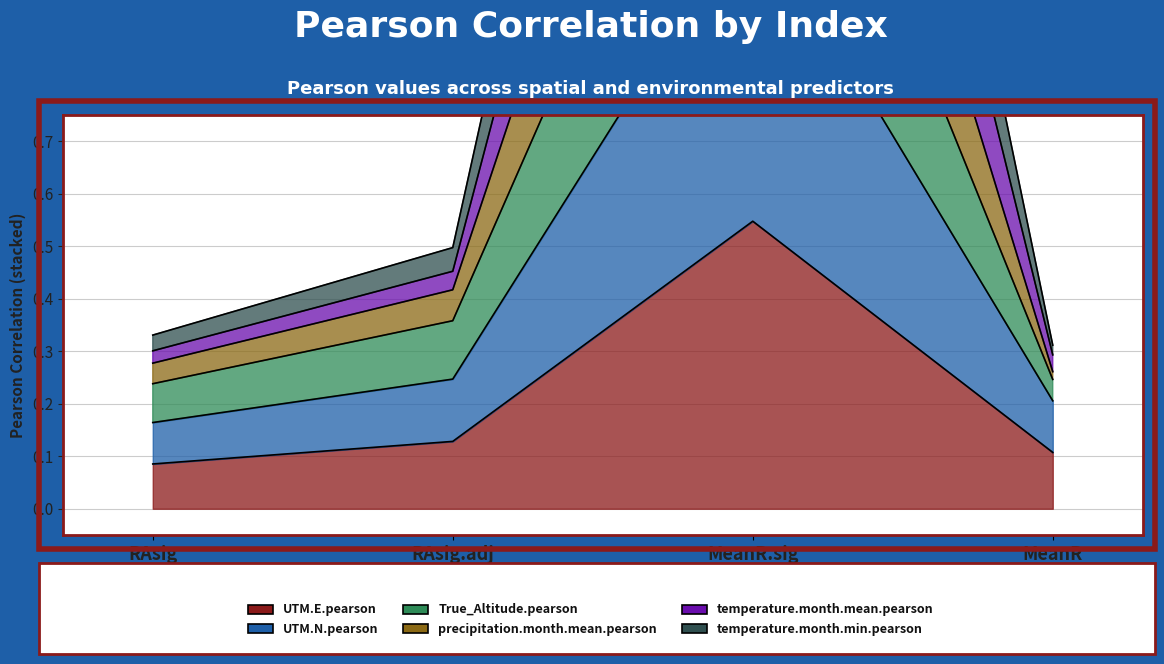

Rank the series at MeanR.sig from lowest to highest value.

UTM.E.pearson, UTM.N.pearson, temperature.month.min.pearson, True_Altitude.pearson, temperature.month.mean.pearson, precipitation.month.mean.pearson